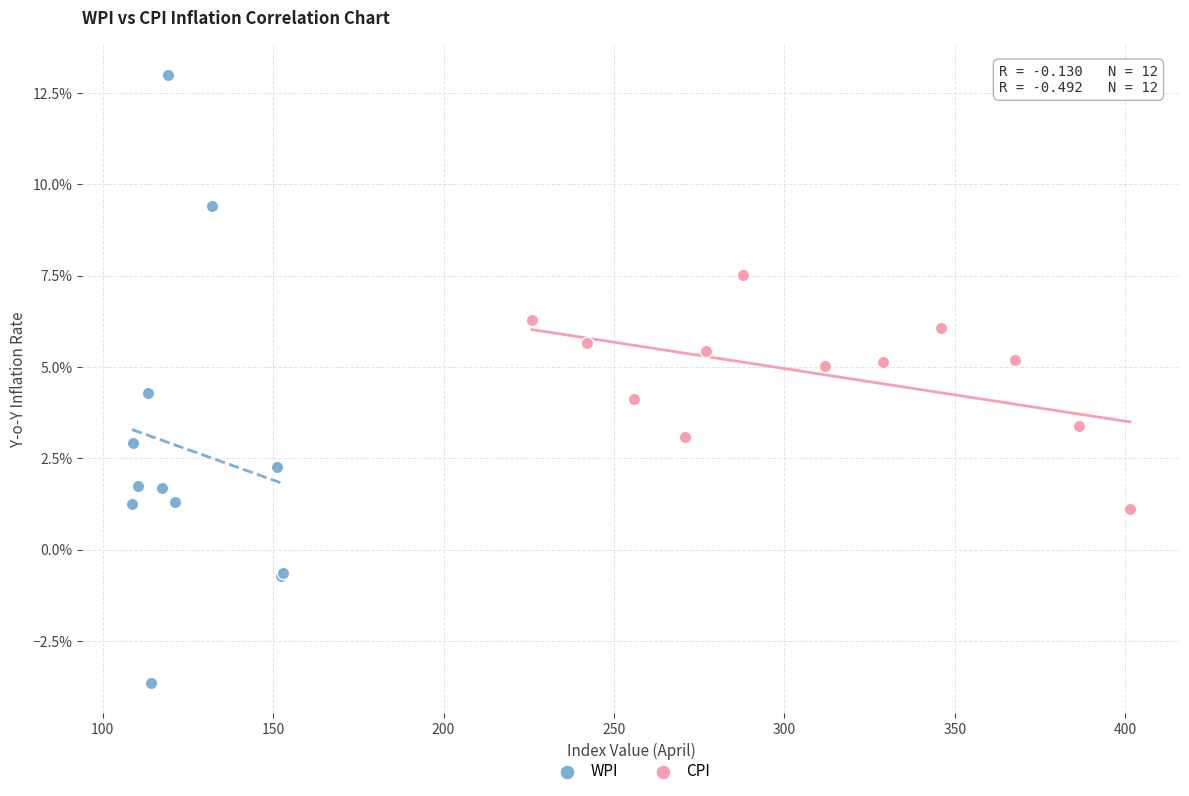

What are all the series names shown in the legend?

WPI, CPI